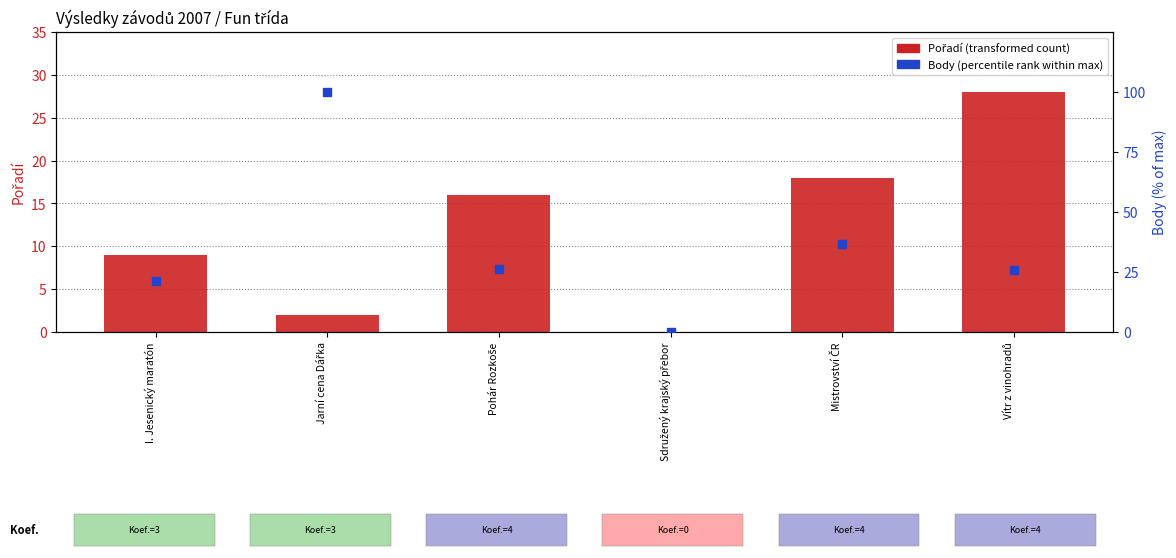

Which series contains the highest Y value?

Body (percentile rank)